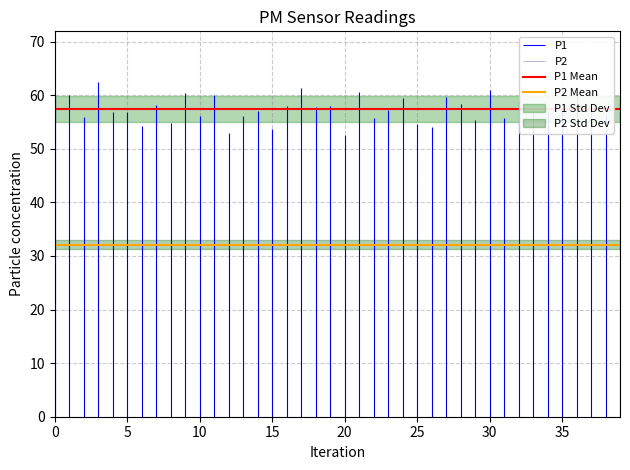

Is it true that P1 Mean equals 57.5 at 5?

True